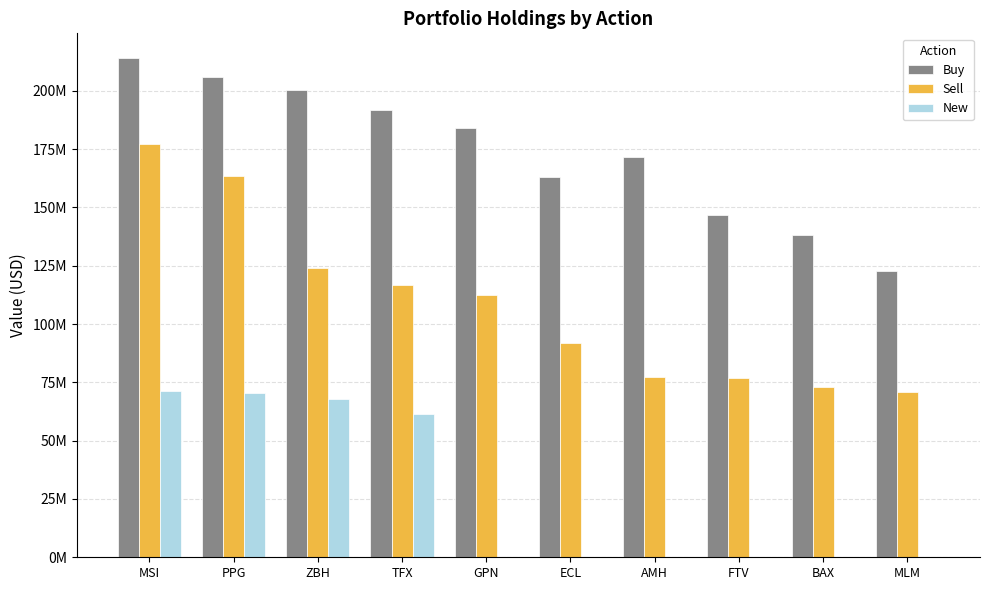

What are all the series names shown in the legend?

Buy, Sell, New